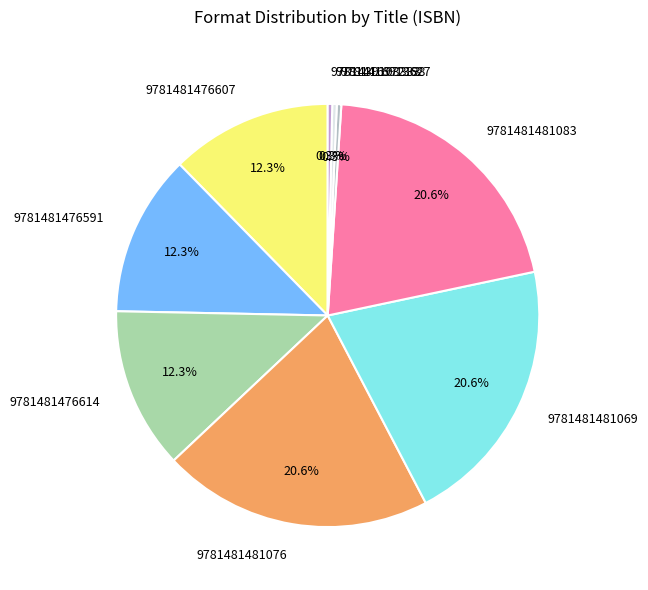

To the nearest percent, what is the difference between the 9781439103333 and 9781481476607 slice percentages?

12%